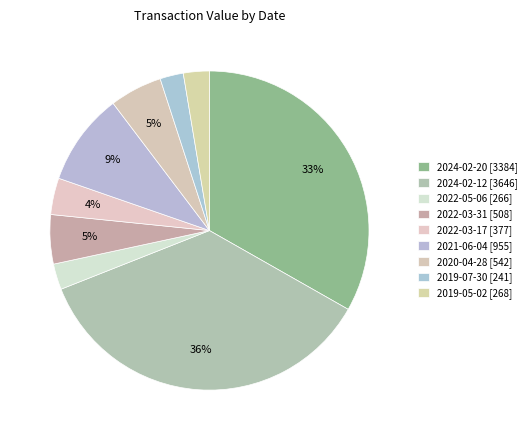

Does 2024-02-20 represent more than half of the total?

No